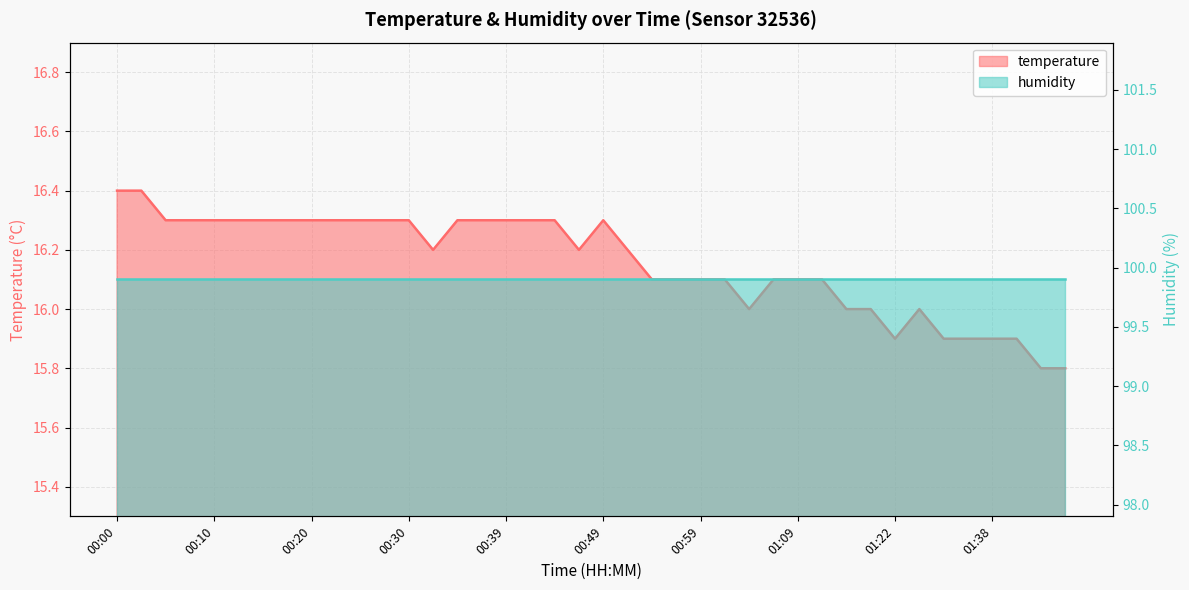

List the labels in order of value, largest first.

00:00, 00:02, 00:05, 00:07, 00:10, 00:12, 00:15, 00:17, 00:20, 00:22, 00:25, 00:27, 00:30, 00:34, 00:37, 00:39, 00:42, 00:44, 00:49, 00:32, 00:47, 00:52, 00:54, 00:57, 00:59, 01:02, 01:06, 01:09, 01:11, 01:04, 01:16, 01:19, 01:30, 01:22, 01:33, 01:35, 01:38, 01:40, 01:43, 01:46